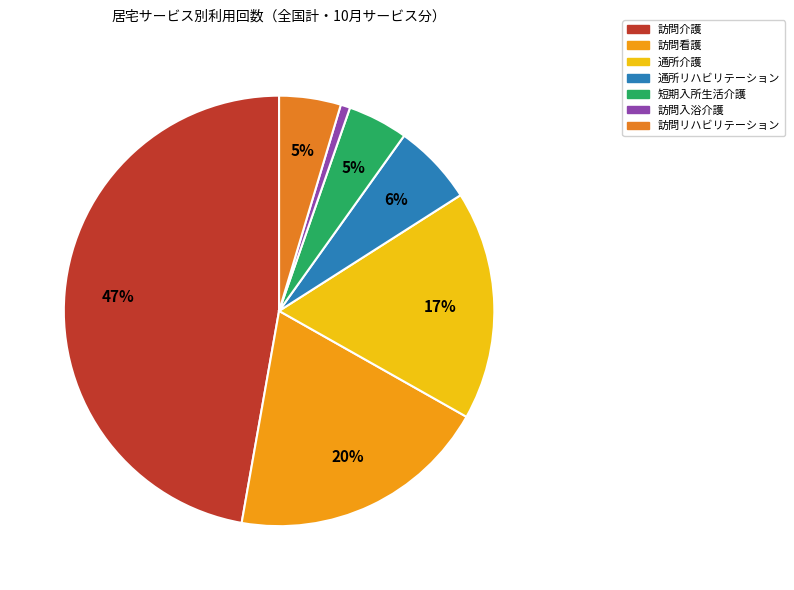

Rank the categories by value from lowest to highest.

訪問入浴介護, 短期入所生活介護, 訪問リハビリテーション, 通所リハビリテーション, 通所介護, 訪問看護, 訪問介護